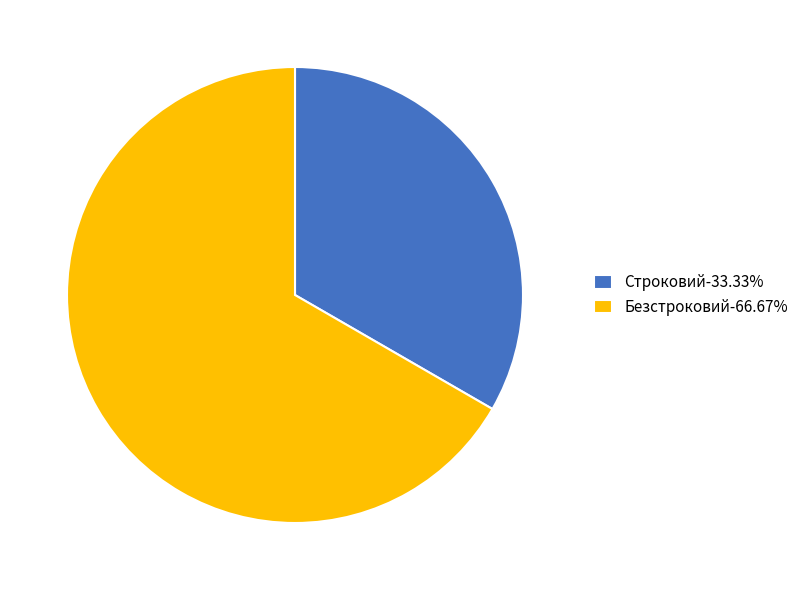

Do Безстроковий-66.67% and Строковий-33.33% together represent more than half of the pie?

Yes